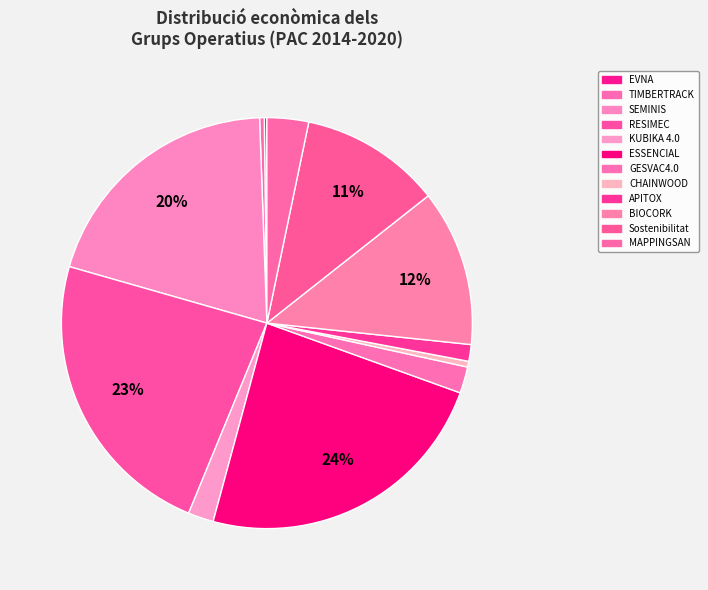

To the nearest percent, what is the average slice percentage?

8%